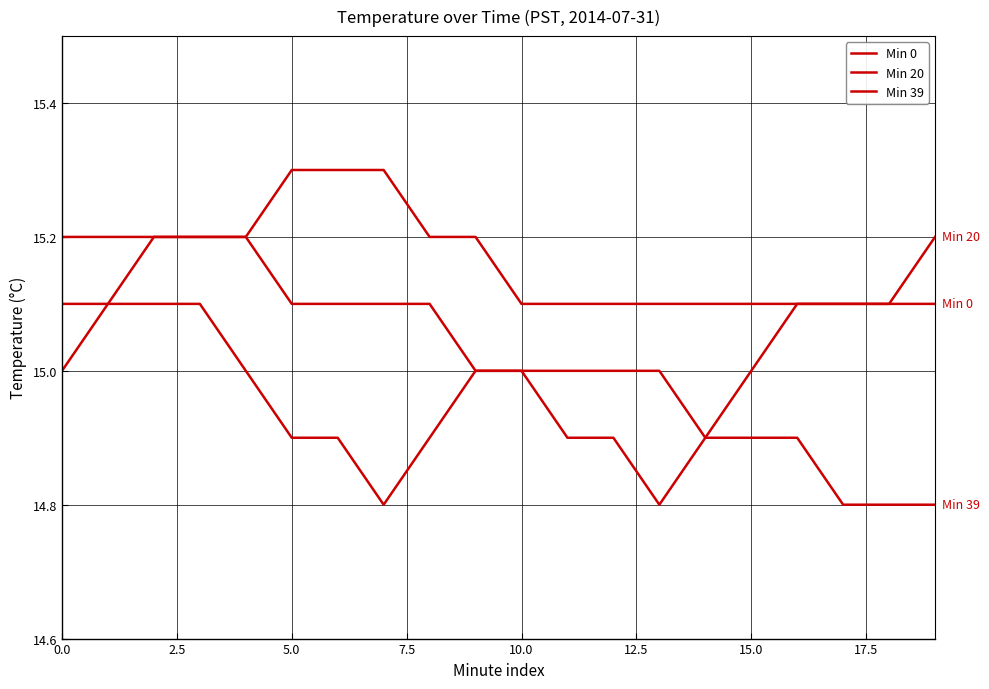

Does the chart have visible grid lines?

Yes